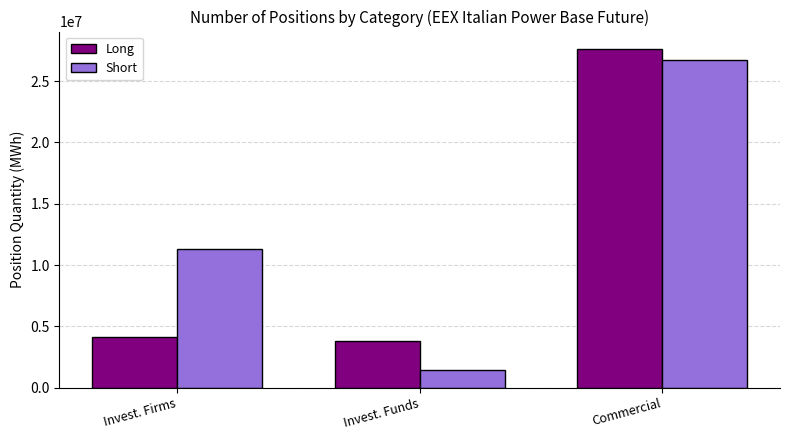

What is the label of the 3rd bar from the right?

Invest. Firms